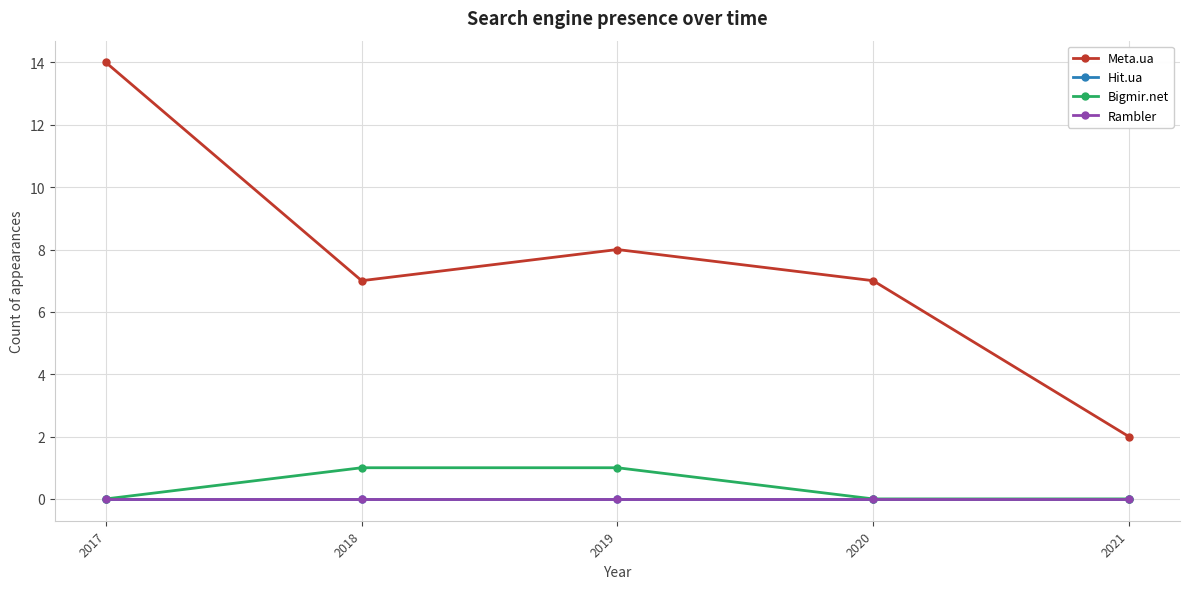

Which category has the lowest value across all series?

2017